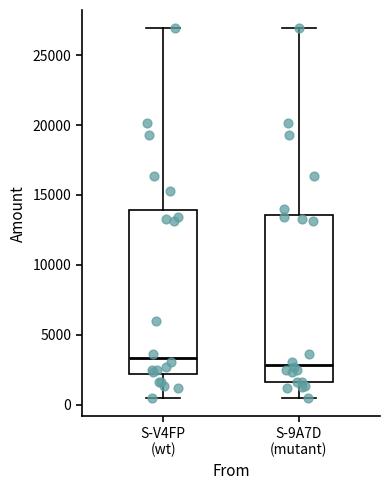

Where does the median line of the box for S-9A7D (mutant) sit on the y-axis? The values are not printed on the chart, so give them approximately, as read against the axis.

3000